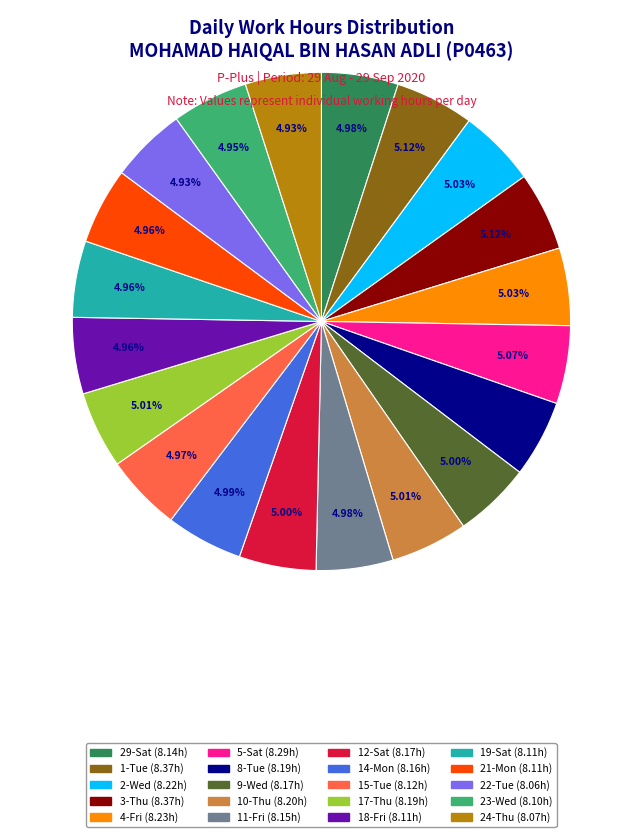

To the nearest percent, what is the average slice percentage?

5%